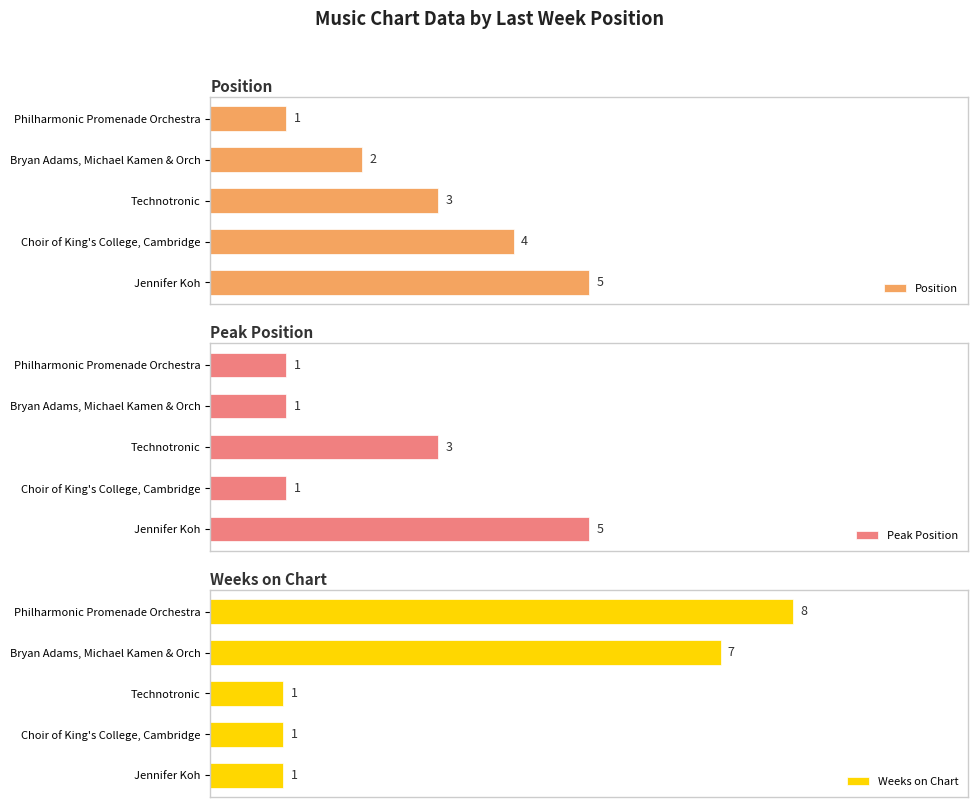

What is the smallest value displayed?

1